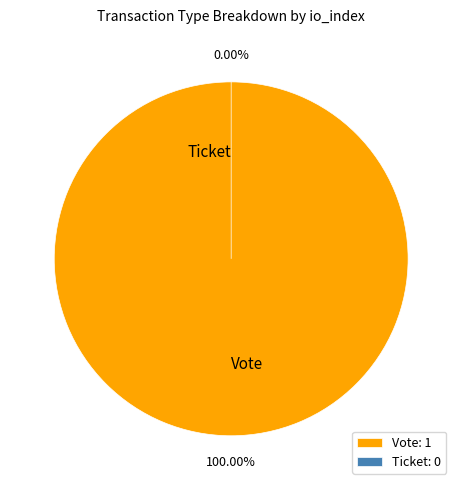

Which slice is the largest?

Vote